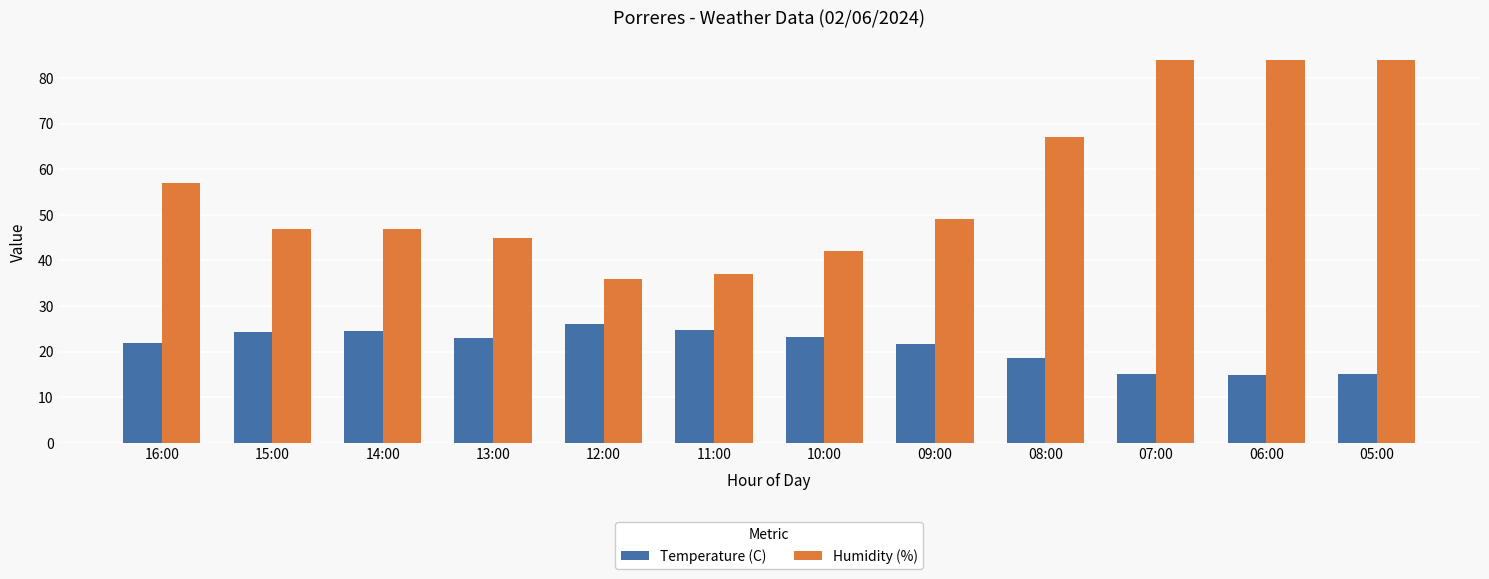

What is the minimum value for Humidity (%)?

36.0